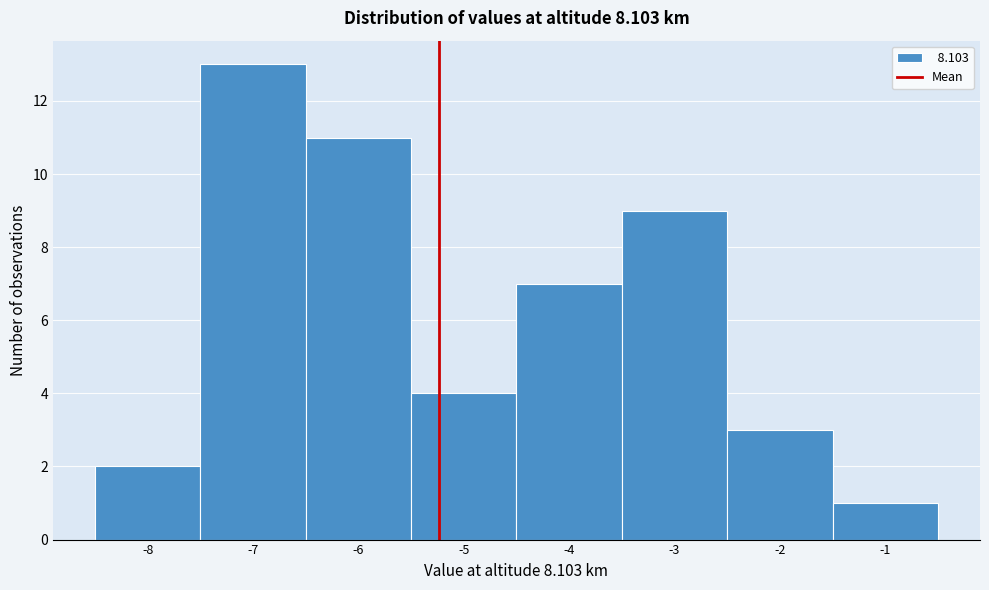

Reading left to right, list every bar in this chart as the range it spans on the x-axis followed by its height. The values are not printed on the chart, so give them approximately, as read against the axis.

-8.5 to -7.5: 2
-7.5 to -6.5: 13
-6.5 to -5.5: 11
-5.5 to -4.5: 4
-4.5 to -3.5: 7
-3.5 to -2.5: 9
-2.5 to -1.5: 3
-1.5 to -0.5: 1